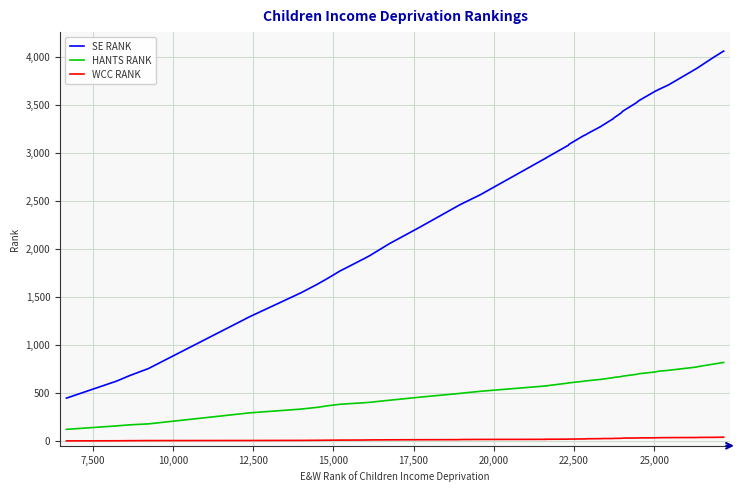

What is the value of the HANTS RANK point at the 6th from the left?

332